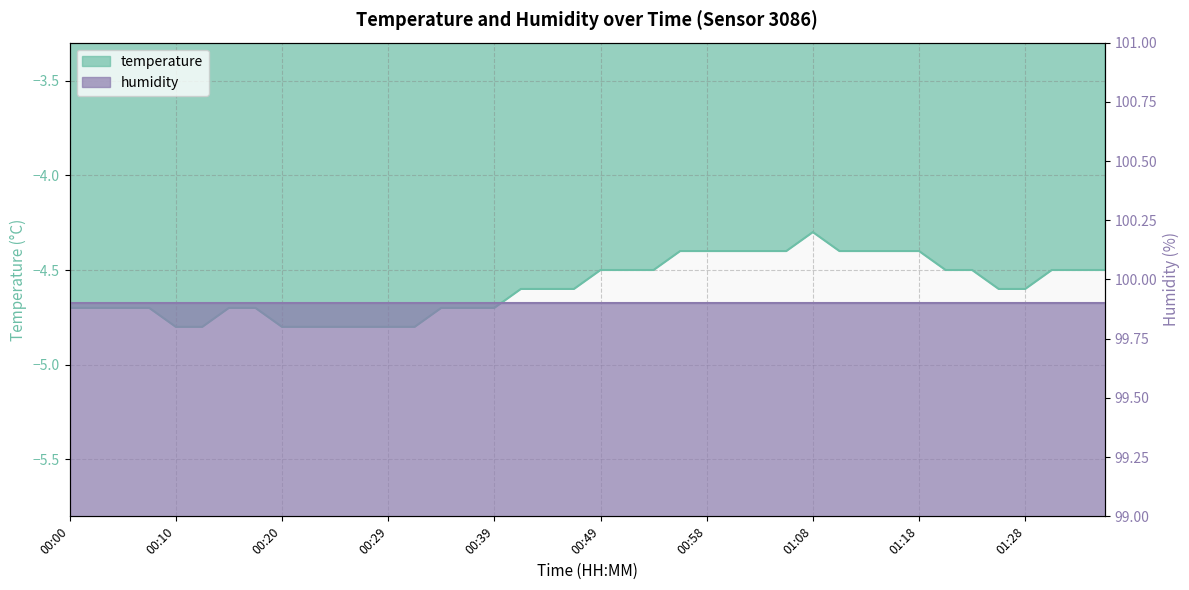

The value at 01:06 is -6.7. True or false?

False